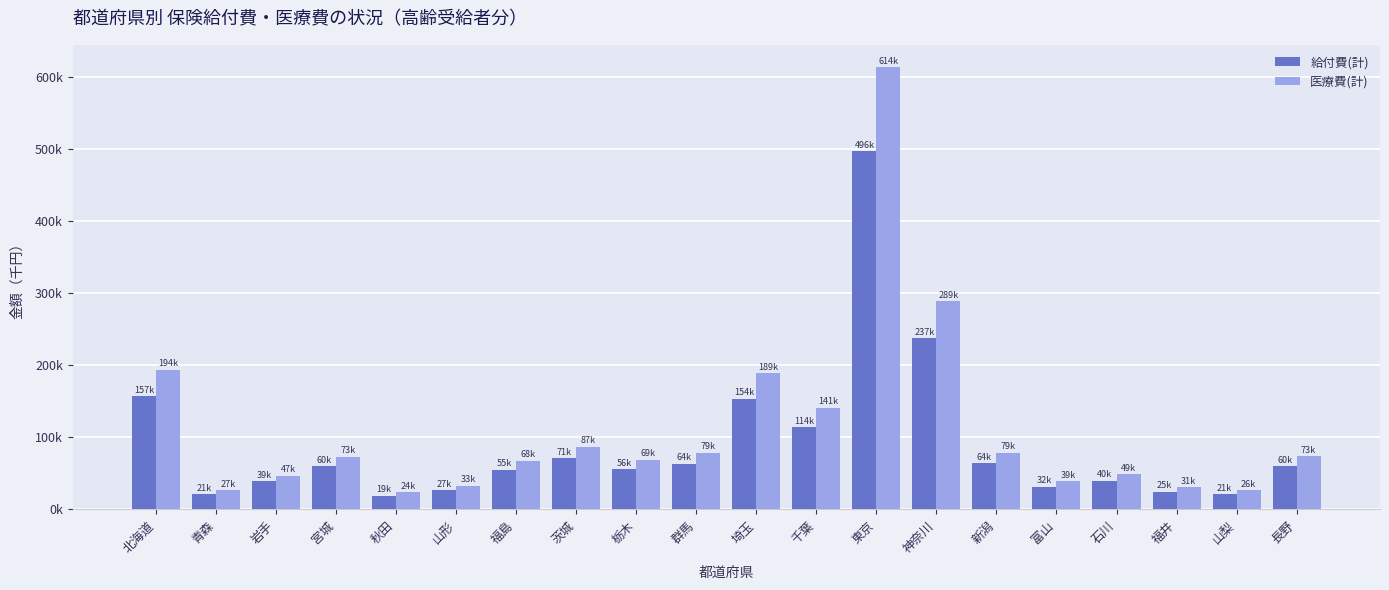

List the series in order of their overall mean, lowest first.

給付費(計), 医療費(計)